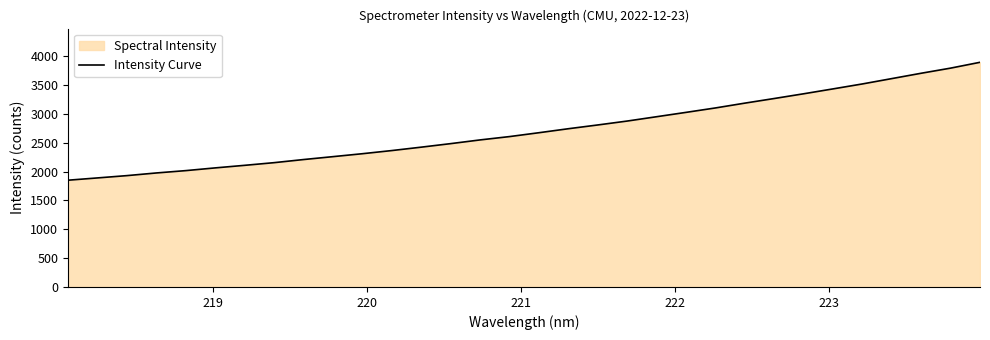

What is the smallest value displayed?

1850.3